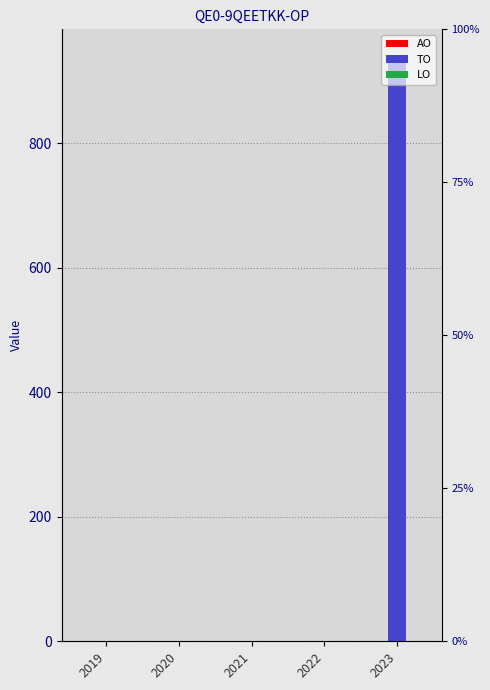

How many distinct data groups are displayed?

3